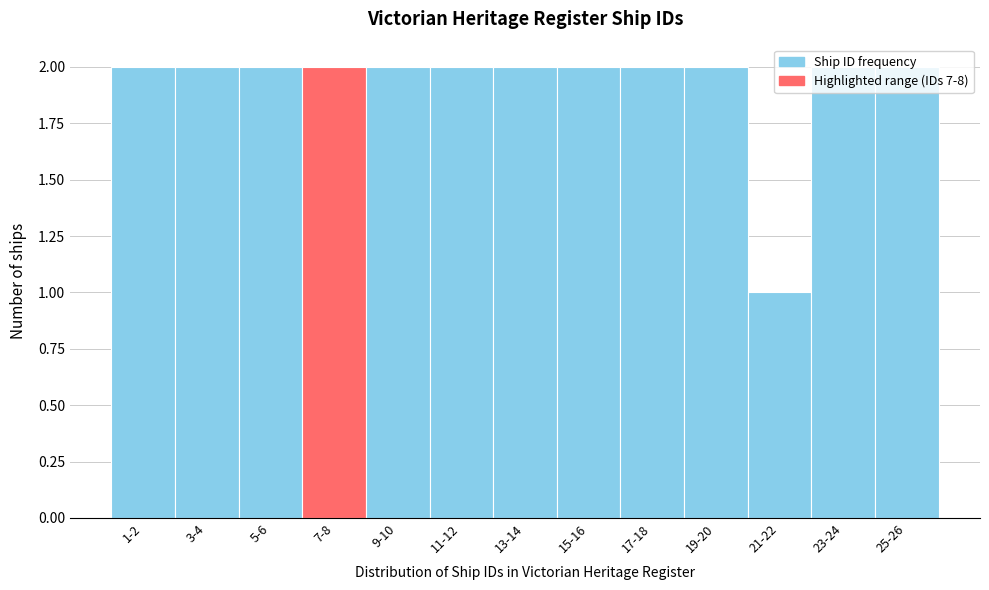

What is the sum of the values at 11-12 and 21-22?

3